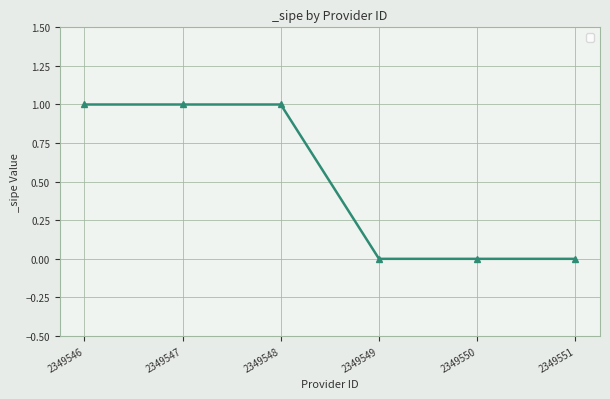

The value at 2349551 is 0. True or false?

True